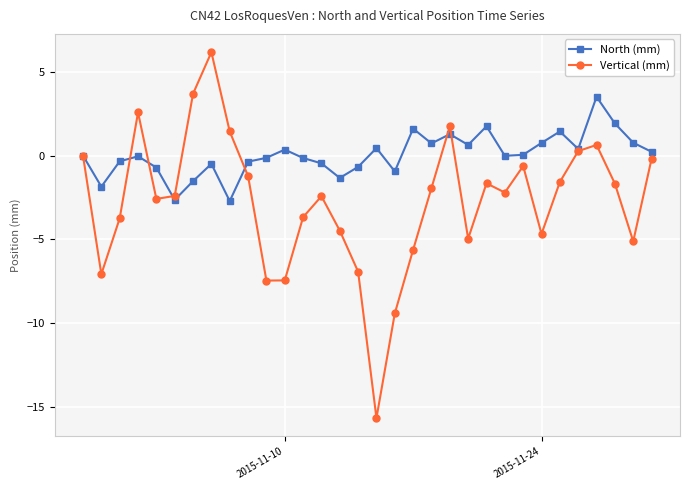

Which series has the largest total across all categories?

North (mm)